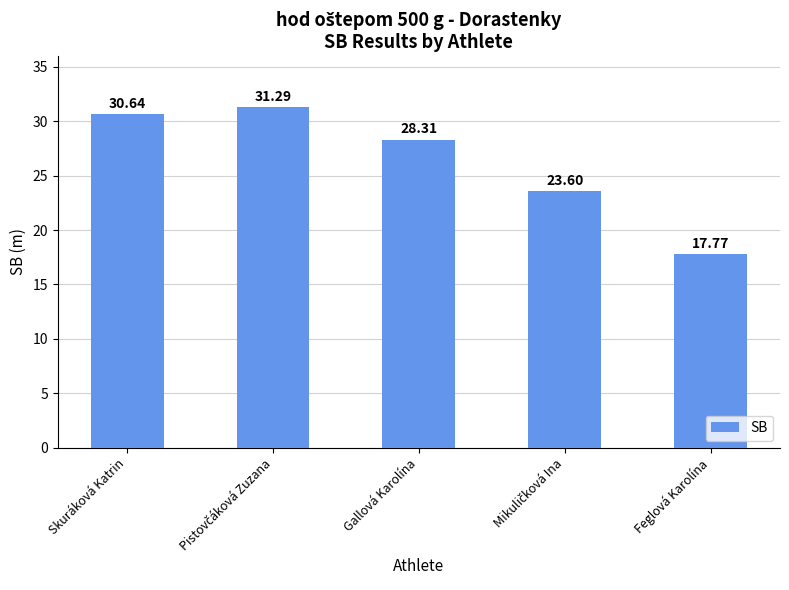

At which label does the data first exceed 28?

Skuráková Katrin